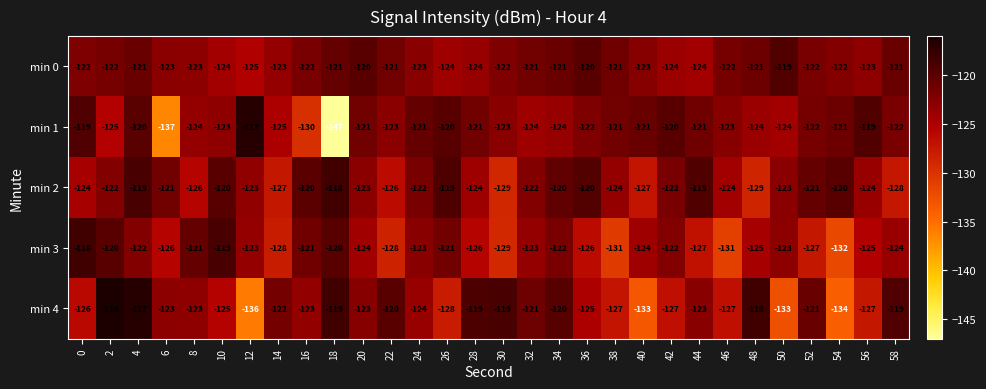

What is the difference between the maximum and minimum values in the min 0 series?

6